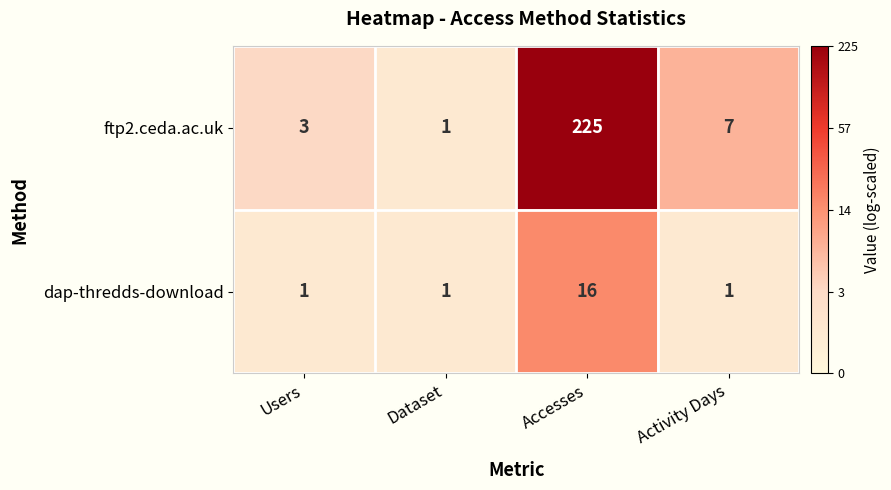

The value of dap-thredds-download at Accesses is 16. True or false?

True